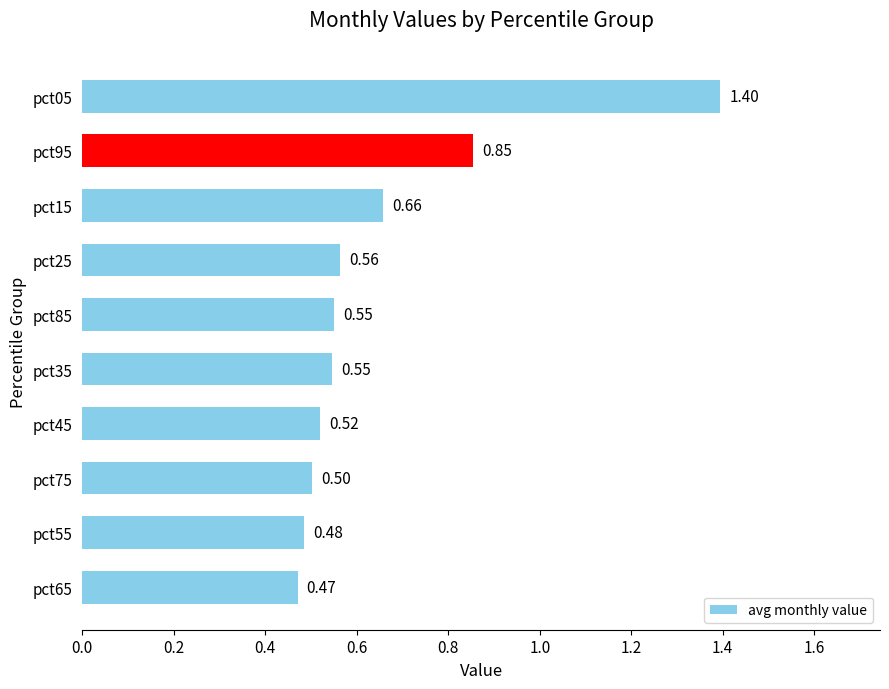

What is the sum of the values at pct95 and pct75?

1.4